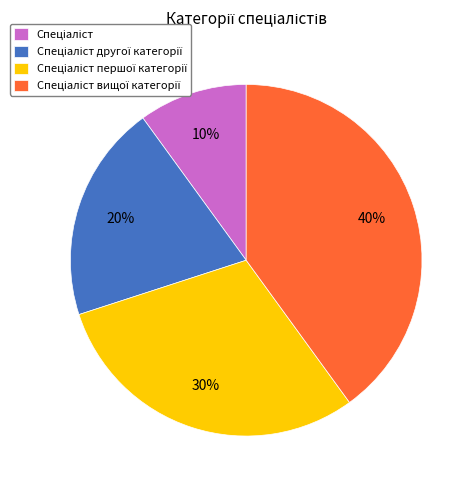

Is there any slice that represents more than half of the pie?

No